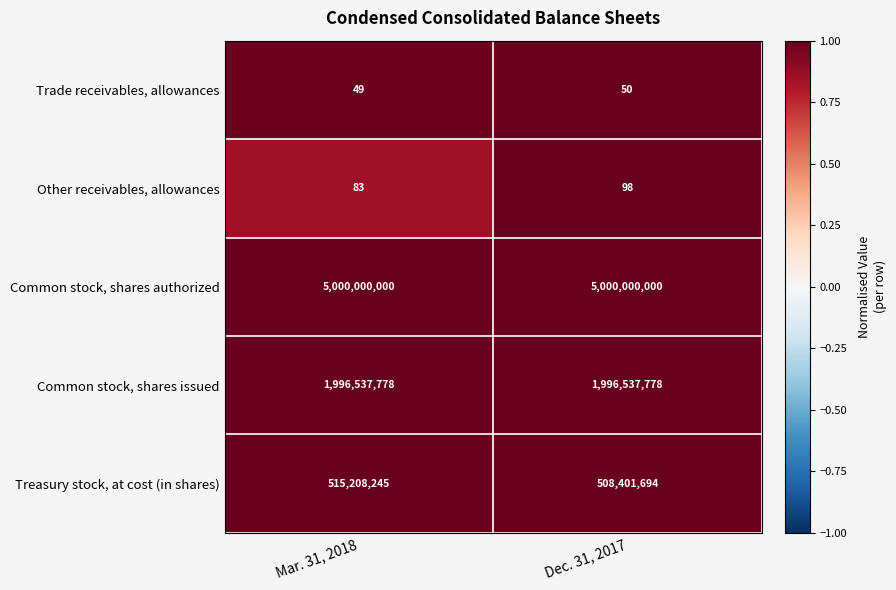

What is the total value across all series at Dec. 31, 2017?

7504939620